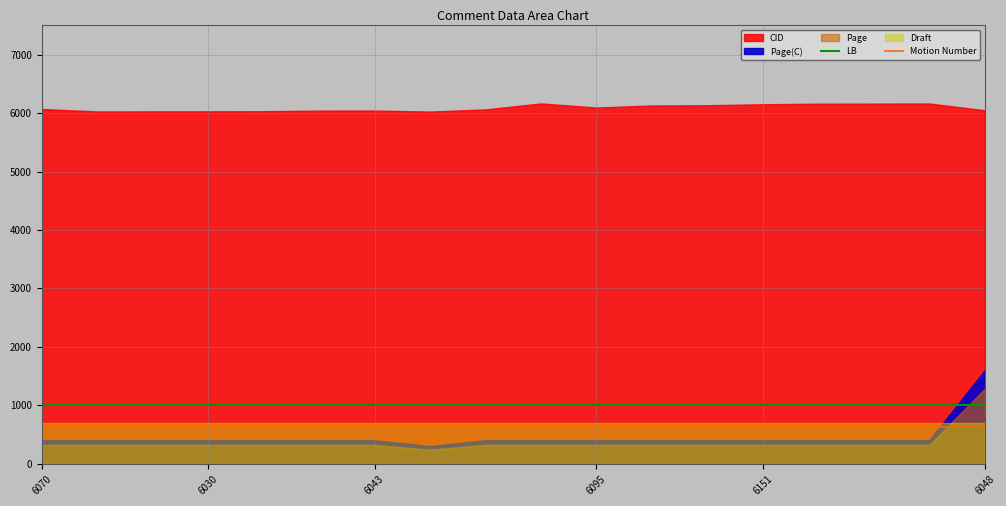

What is the lowest value of the Motion Number series?

632